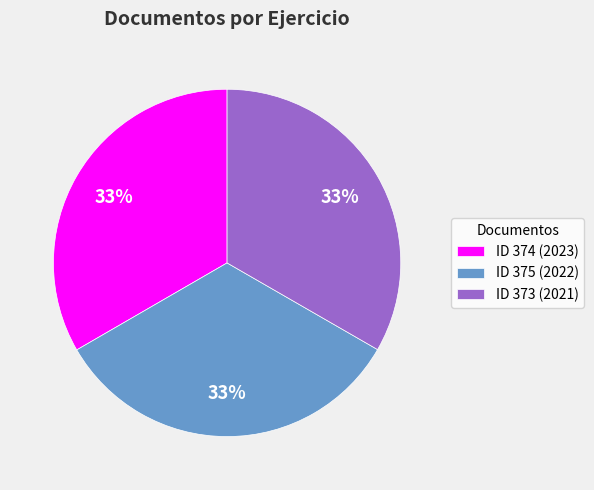

Does ID 374 (2023) represent more than half of the total?

No